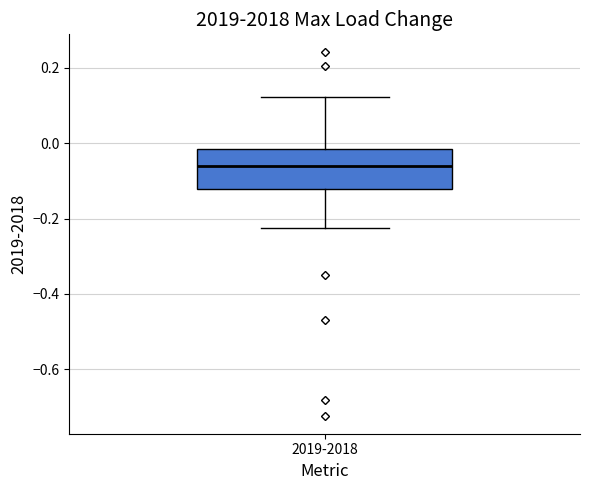

Read this box plot against the y-axis: the position of the median line, the range covered by the box, and the ends of both whiskers. The values are not printed on the chart, so give them approximately, as read against the axis.

median -0.06, box -0.12 to -0.02, whiskers -0.22 to 0.12